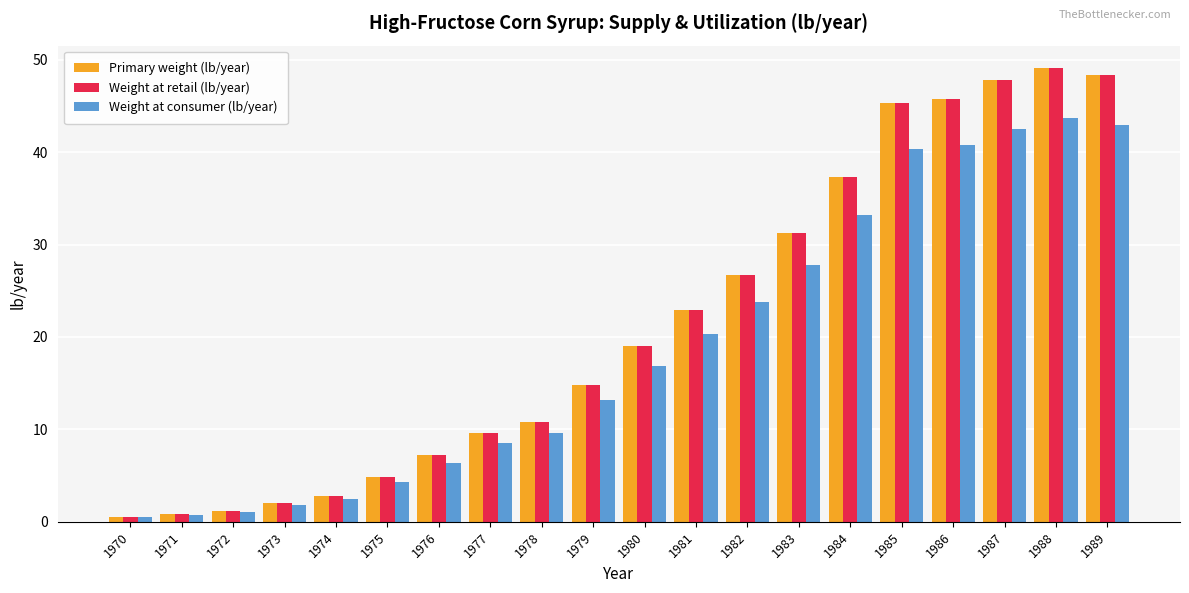

What are all the series names shown in the legend?

Primary weight (lb/year), Weight at retail (lb/year), Weight at consumer (lb/year)